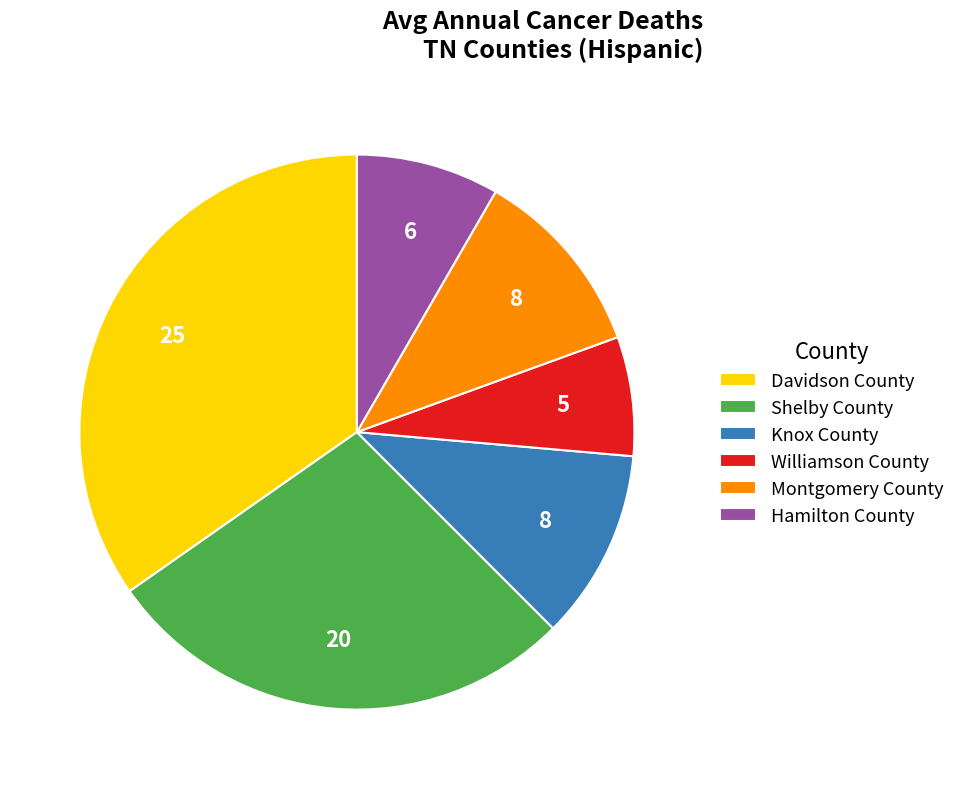

True or false: Knox County accounts for 11% of the total.

True